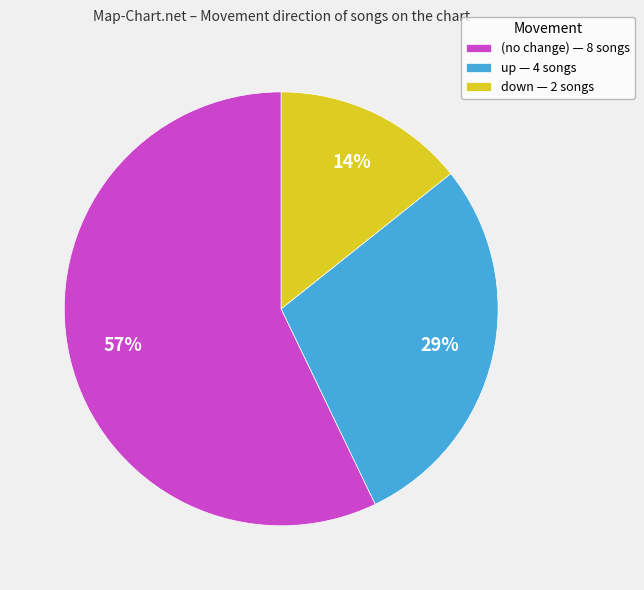

Which slice is the largest?

(no change) — 8 songs